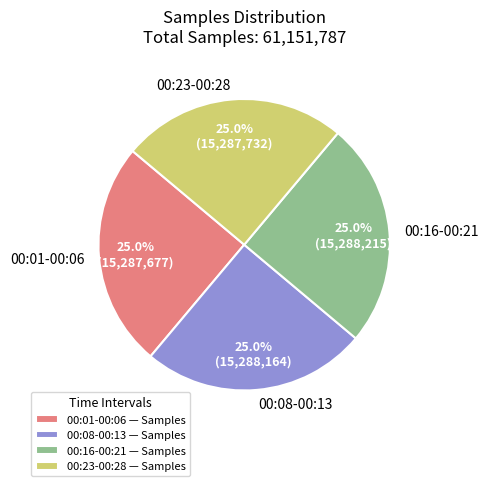

Approximately how many times larger is the value at 00:16-00:21 compared to 00:01-00:06?

1.0